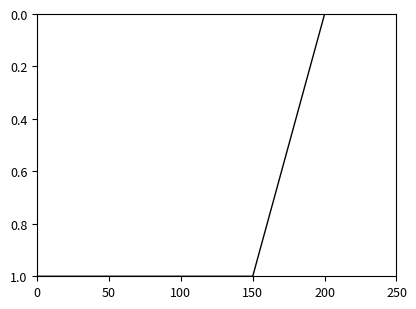

Count the values in the range 0 to 1.

6